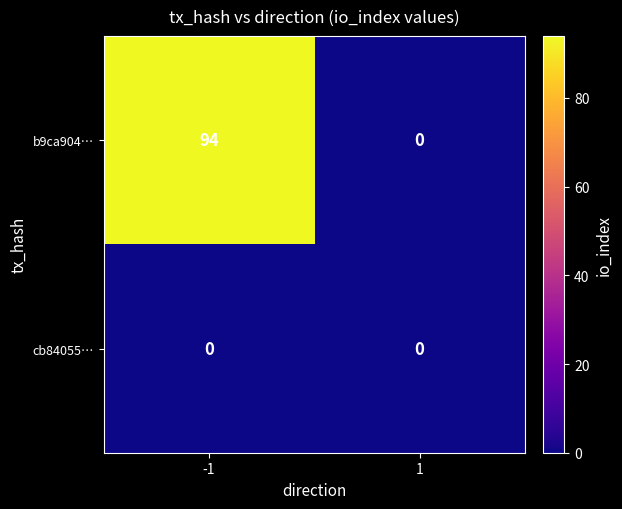

Which series changed the most between -1 and 1?

b9ca904…